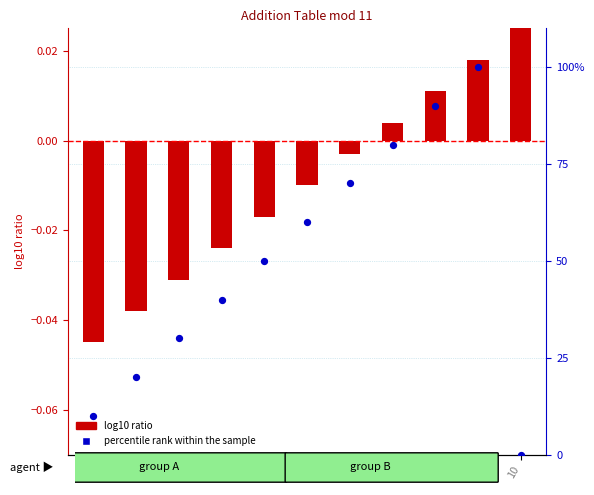

What are all the series names shown in the legend?

log10 ratio, percentile rank within the sample